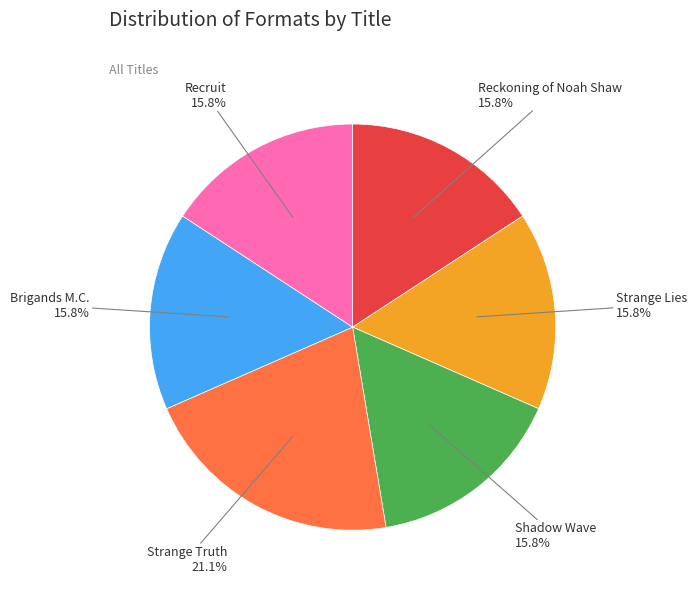

To the nearest percent, what is the average slice percentage?

17%